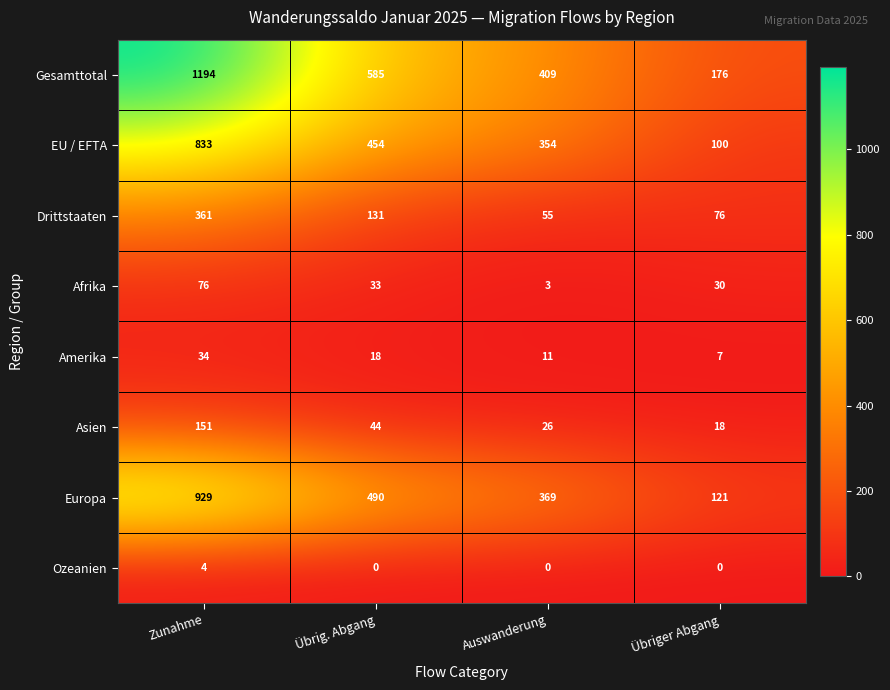

List the series in order of their peak value, lowest first.

Ozeanien, Amerika, Afrika, Asien, Drittstaaten, EU / EFTA, Europa, Gesamttotal